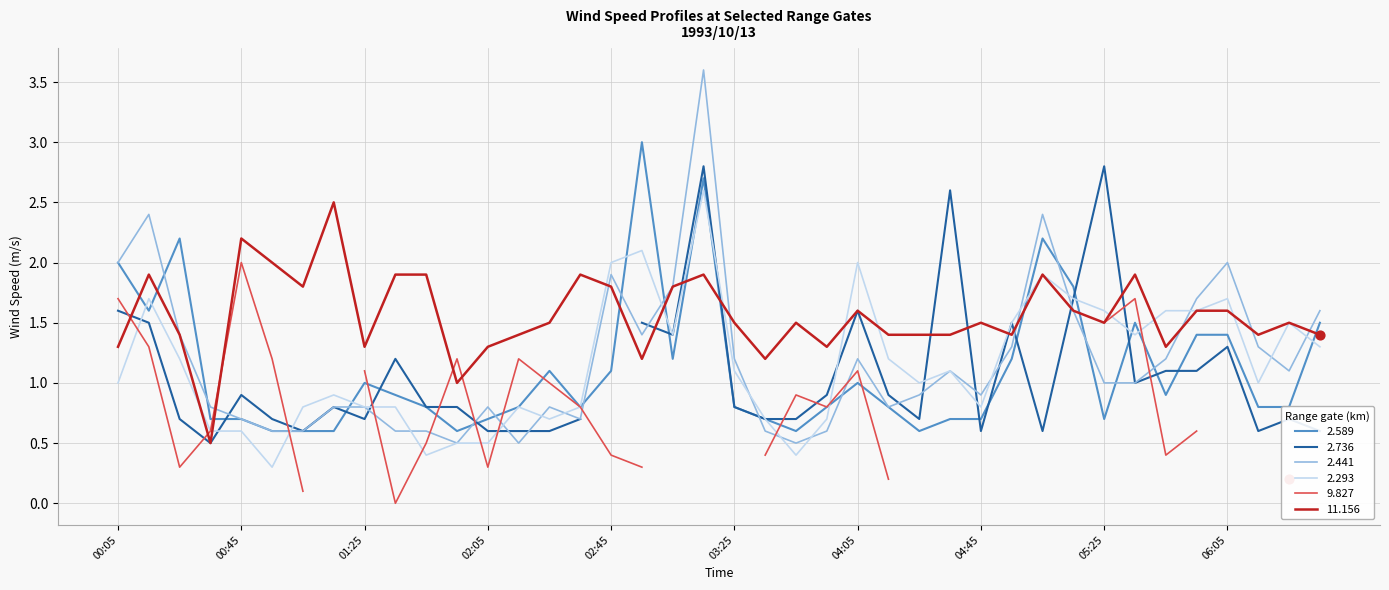

Which series has the largest total across all categories?

11.156